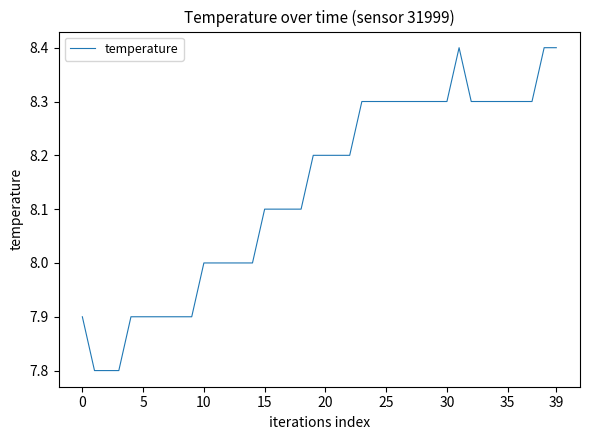

Does the chart have visible grid lines?

No